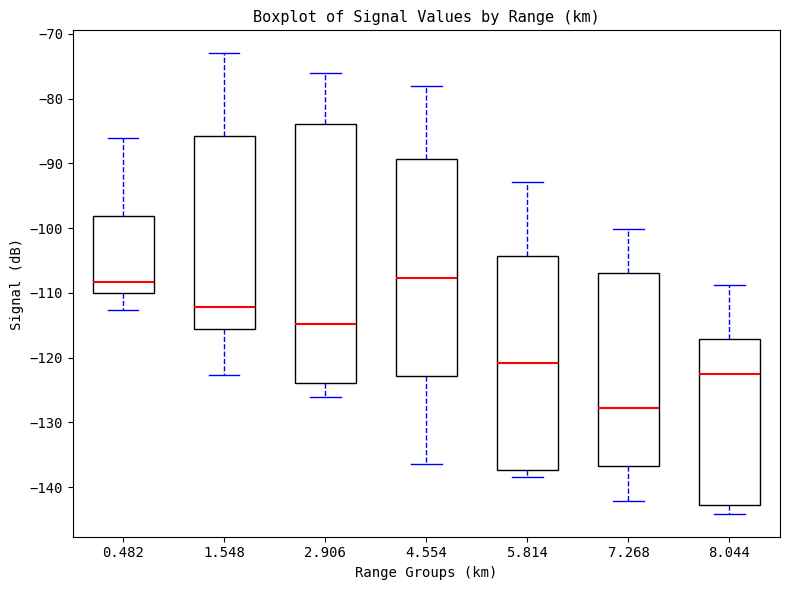

Reading left to right, transcribe this box plot: for each box, give where its median line is, the range the box spans, and where its two whiskers end, as read against the y-axis. The values are not printed on the chart, so give them approximately, as read against the axis.

0.482: median -108, box -110 to -98, whiskers -113 to -86
1.548: median -112, box -116 to -86, whiskers -123 to -73
2.906: median -115, box -124 to -84, whiskers -126 to -76
4.554: median -108, box -123 to -89, whiskers -136 to -78
5.814: median -121, box -137 to -104, whiskers -138 to -93
7.268: median -128, box -137 to -107, whiskers -142 to -100
8.044: median -122, box -143 to -117, whiskers -144 to -109